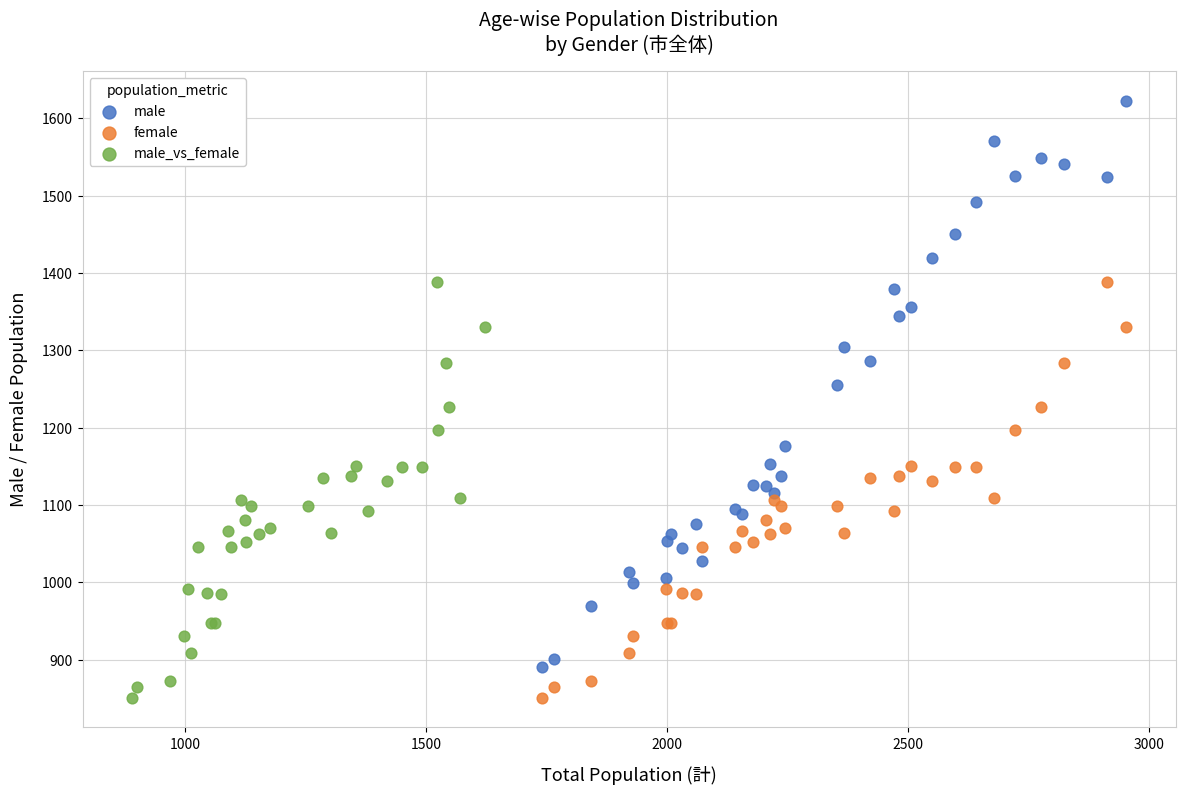

Which series has the largest Y range (max minus min)?

male